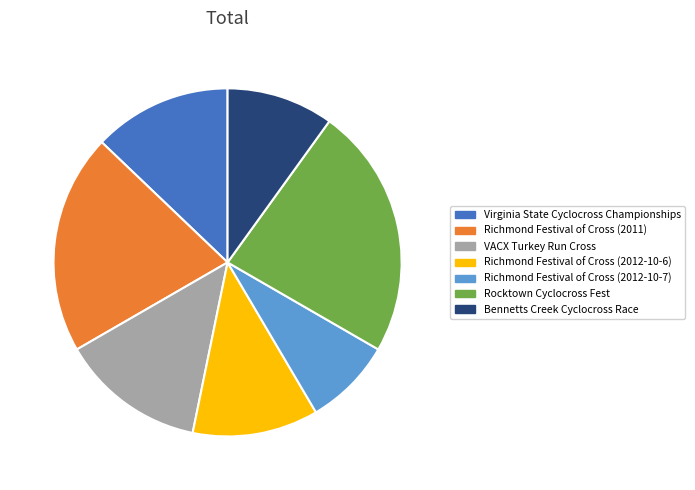

What is the largest slice in the pie chart?

Rocktown Cyclocross Fest